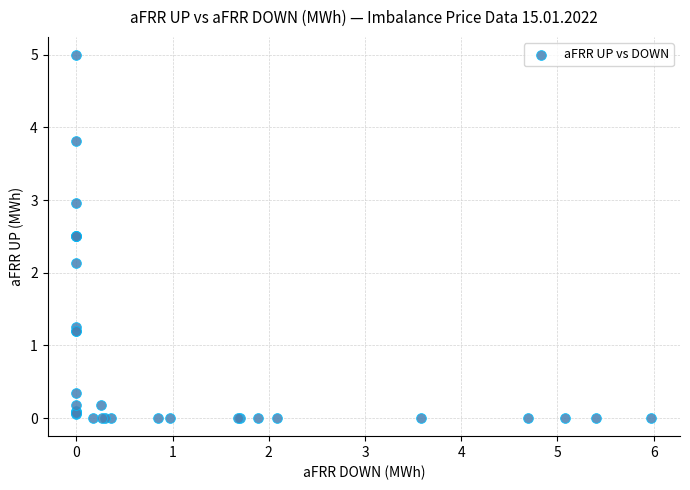

What Y value in the scatter plot is closest to 2?

2.1